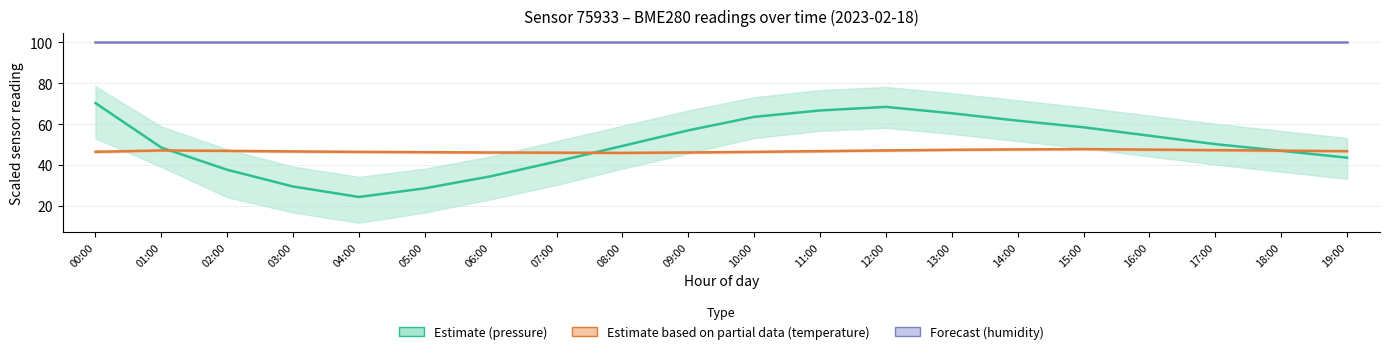

What is the total value across all series at 15:00?

206.2